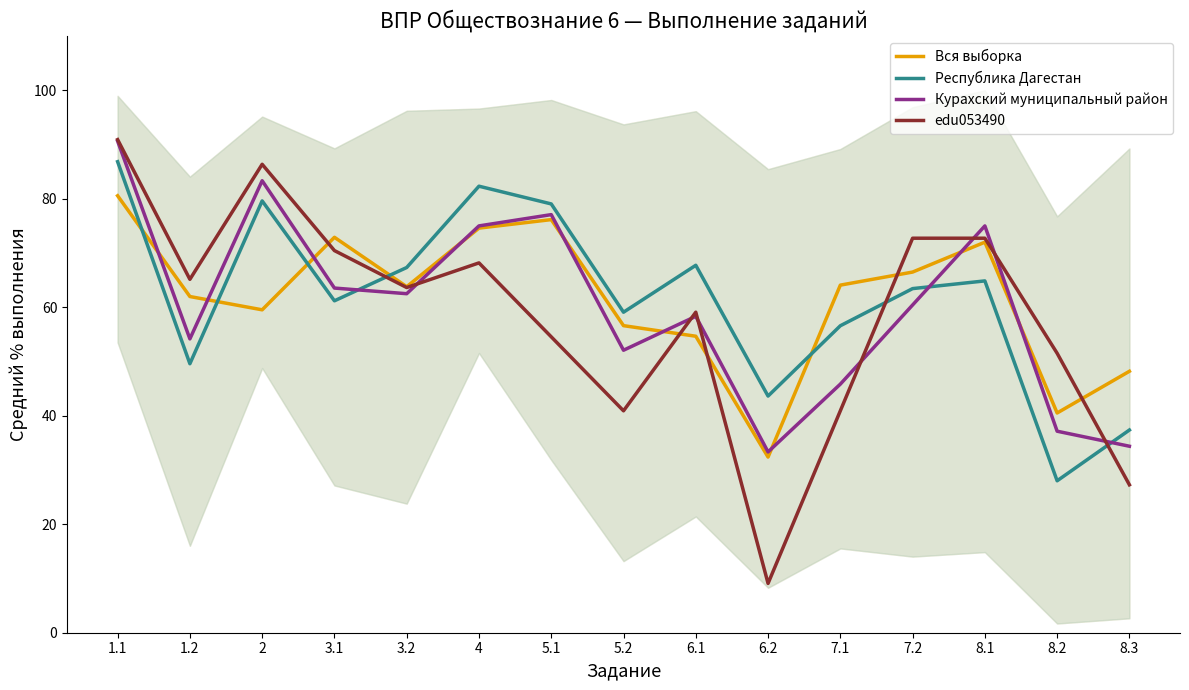

Which has a higher value, 7.1 or 5.2?

7.1